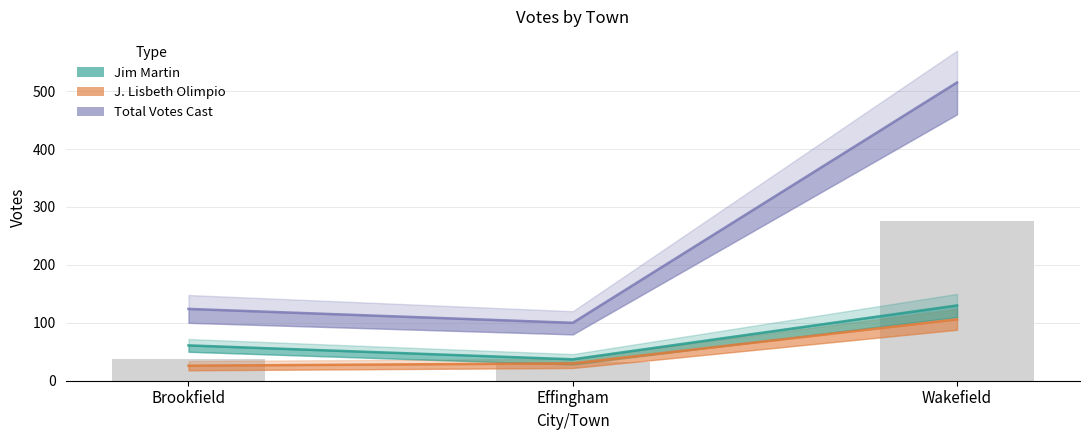

How many data points does each series have?

3